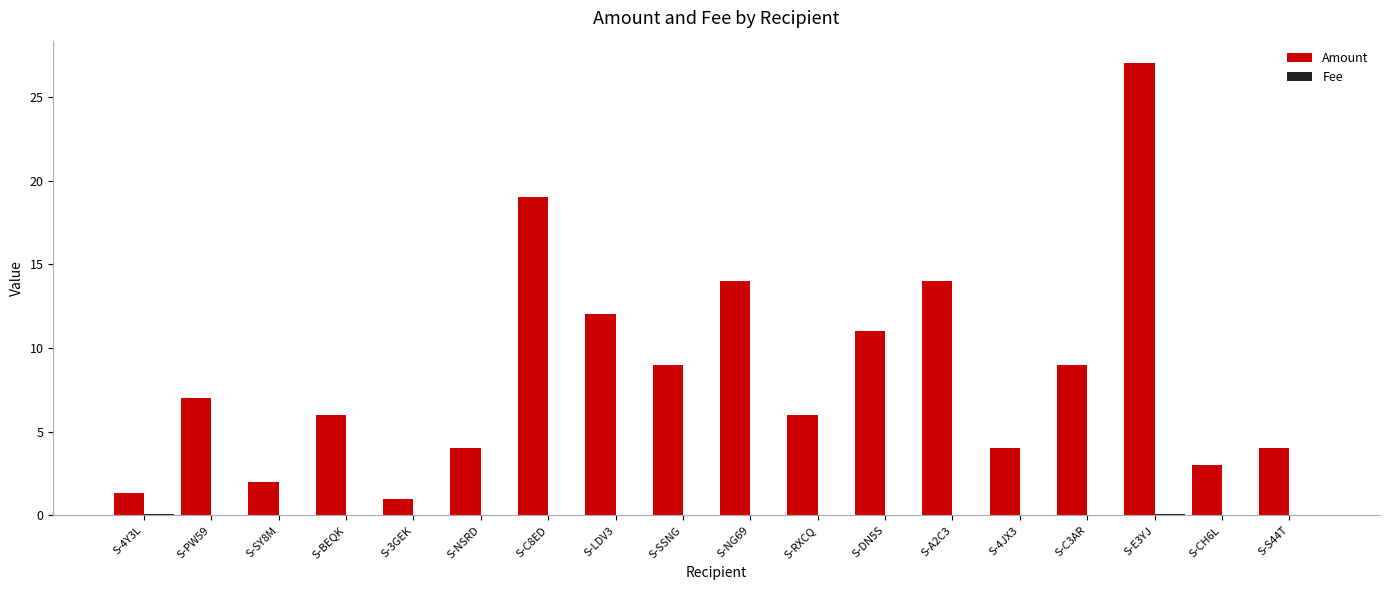

How many categories are shown in the chart?

18